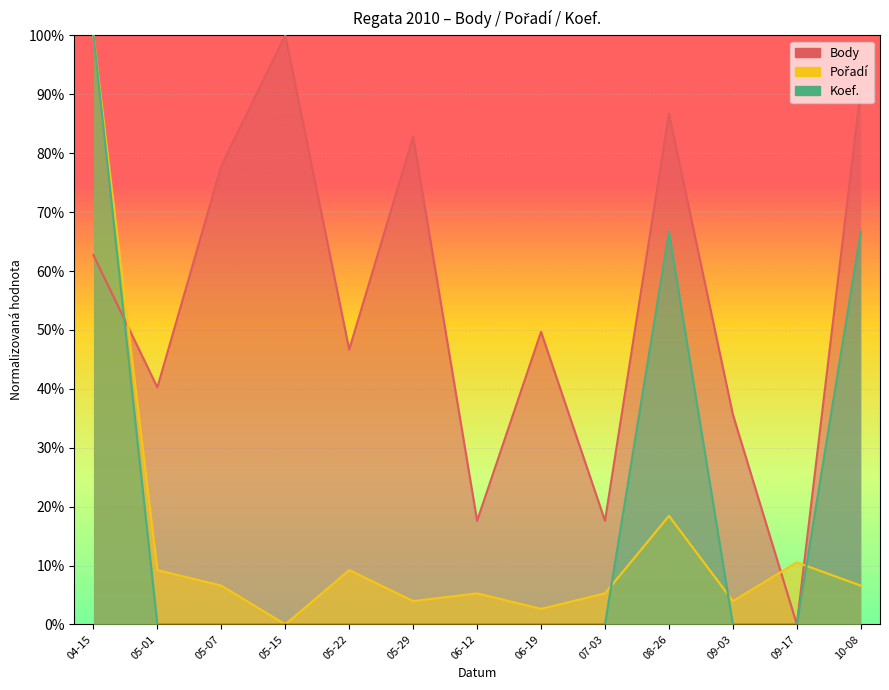

At which label does Koef. reach its minimum?

05-01